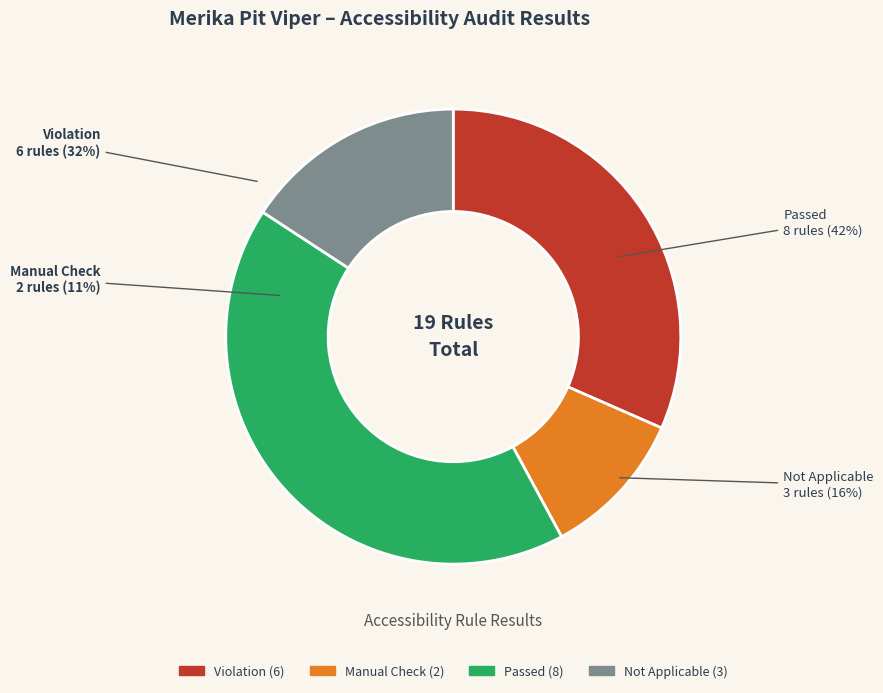

To the nearest percent, what percentage of the pie is Not Applicable?

16%